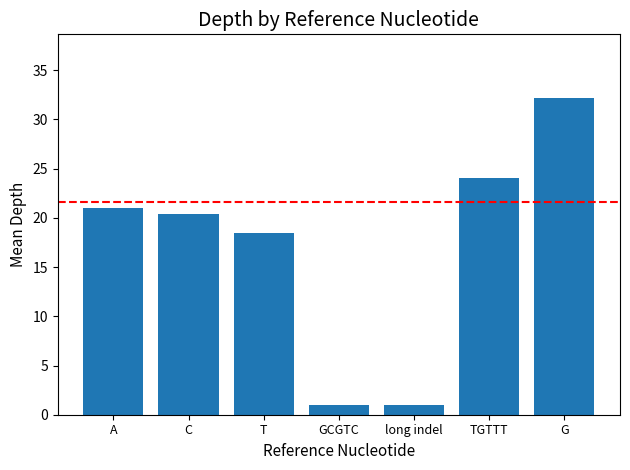

What is the sum of all values?

118.1